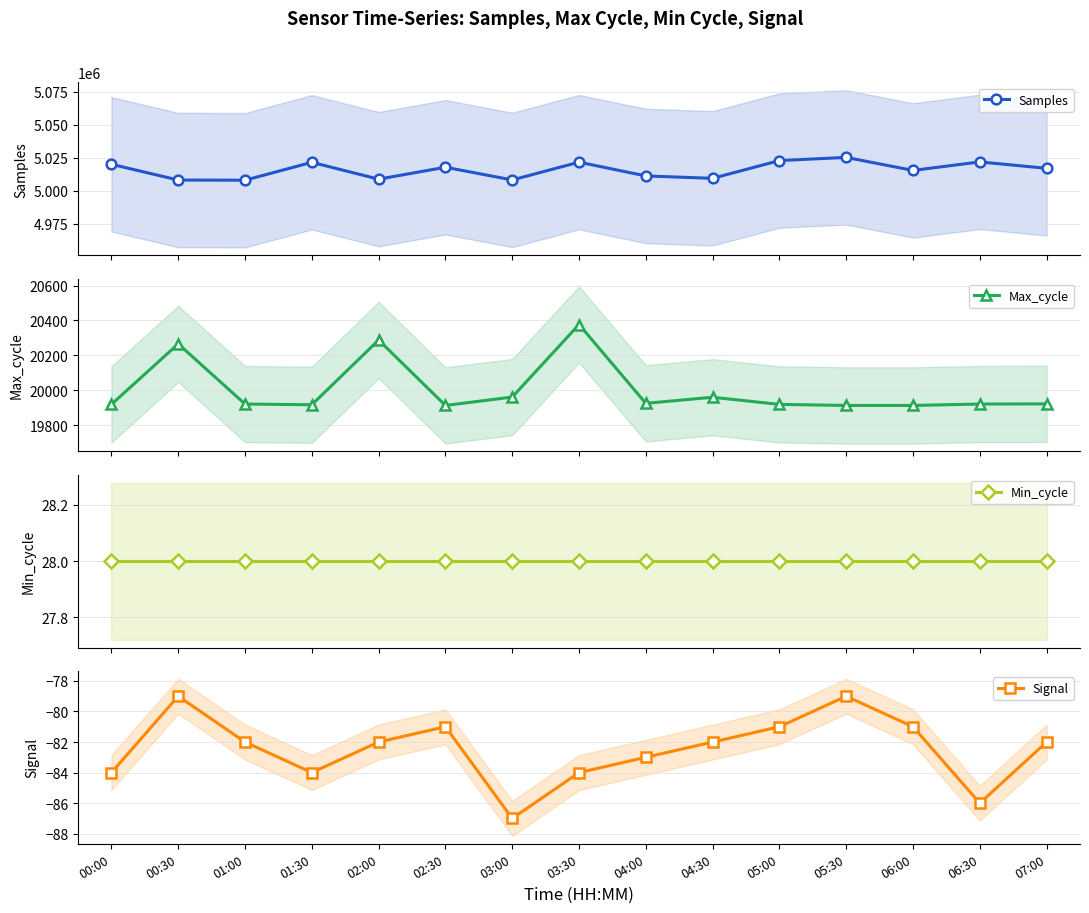

At which category does Max_cycle reach its first local peak?

00:30